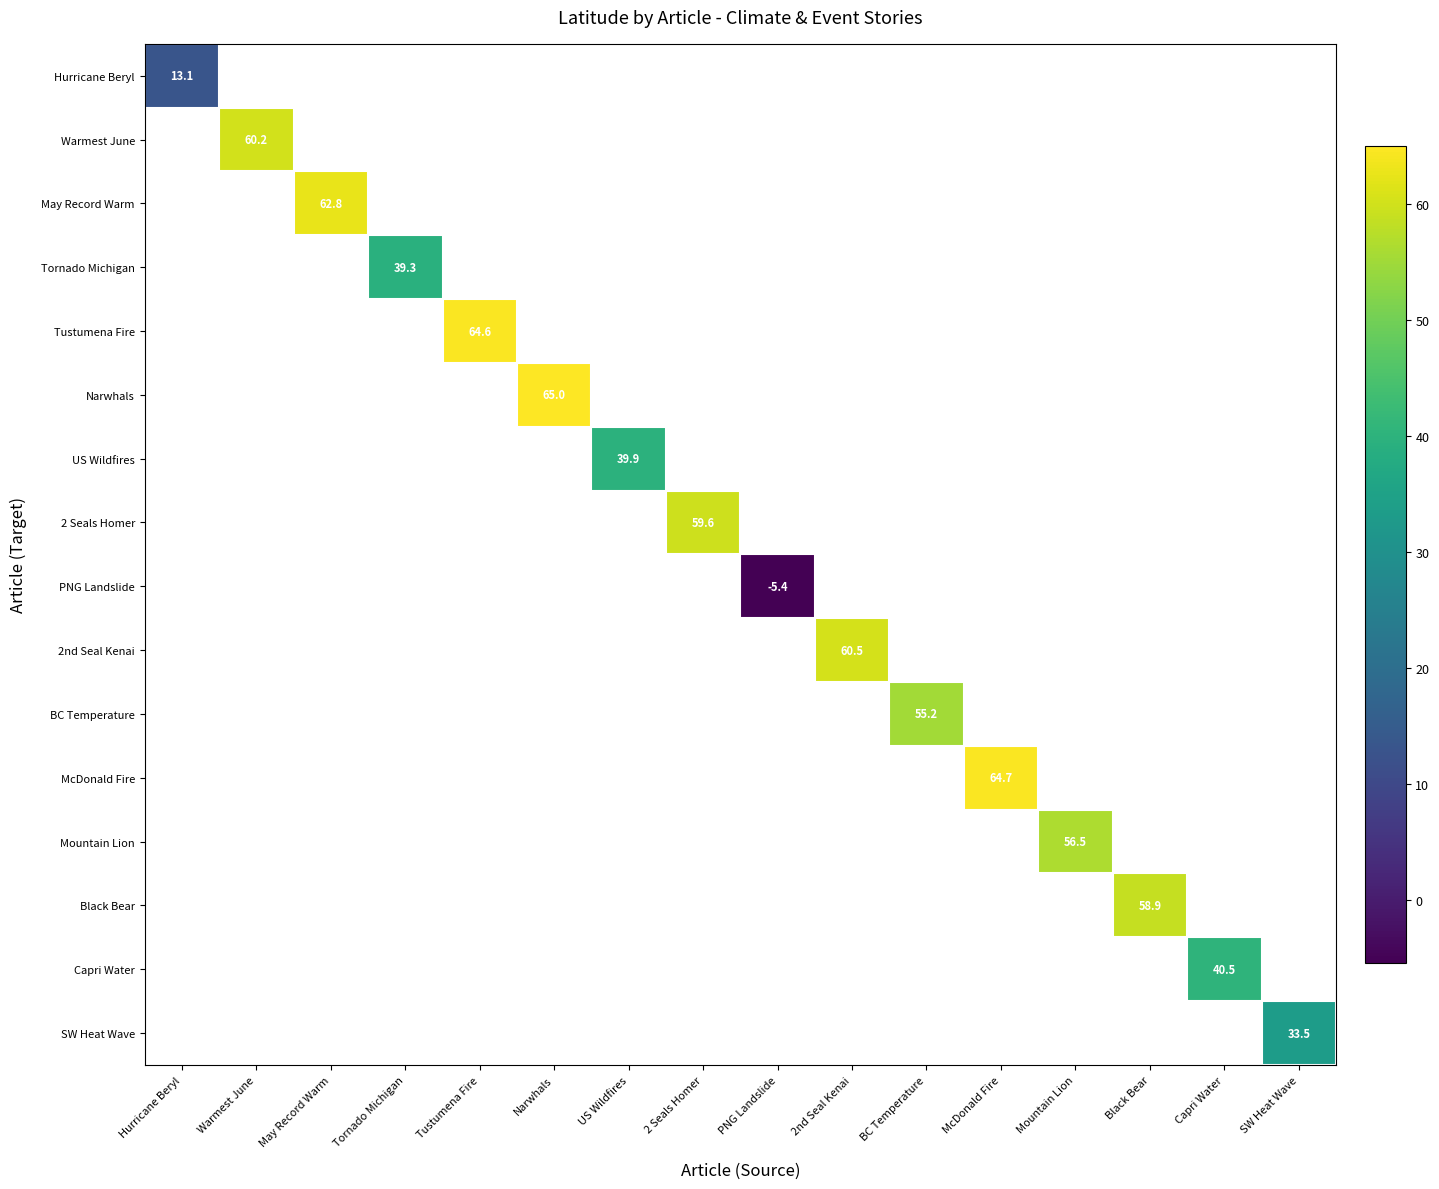

What is the minimum value shown in the chart?

-5.4